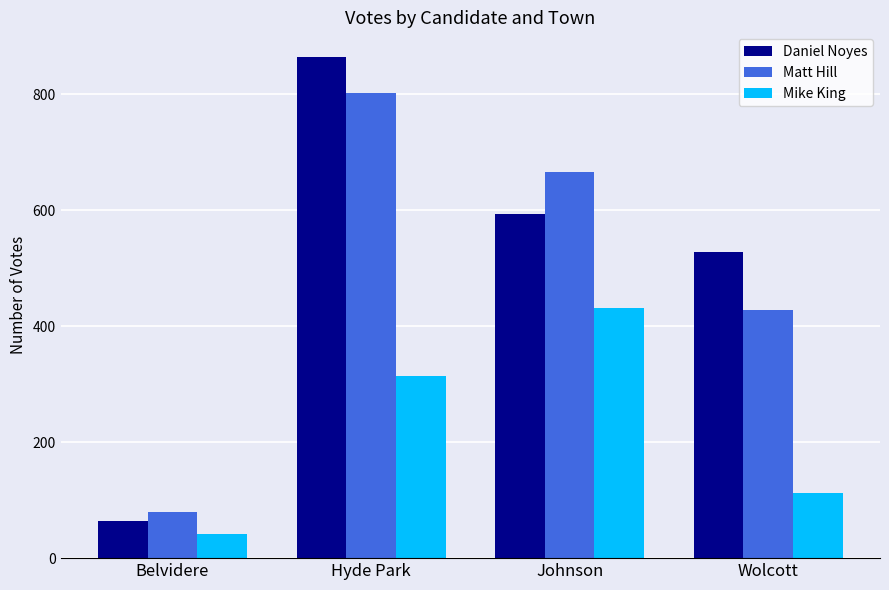

Reading left to right, what are all the values shown in this chart?

Daniel Noyes: 64	864	594	529
Matt Hill: 79	803	667	428
Mike King: 42	314	432	112